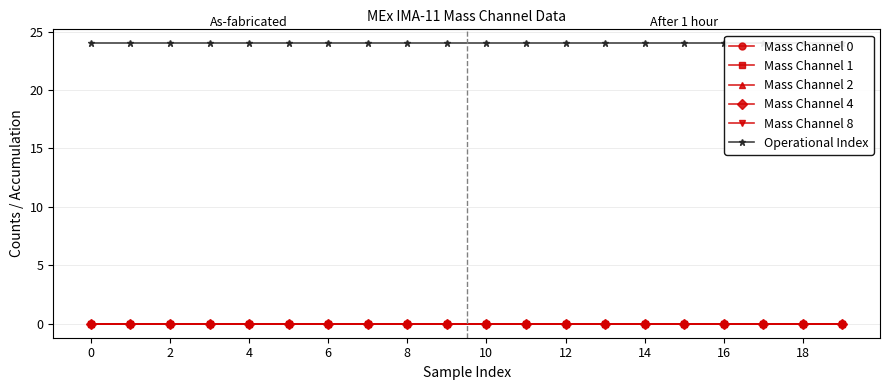

True or false: Mass Channel 0 and Mass Channel 4 cross at least once.

False